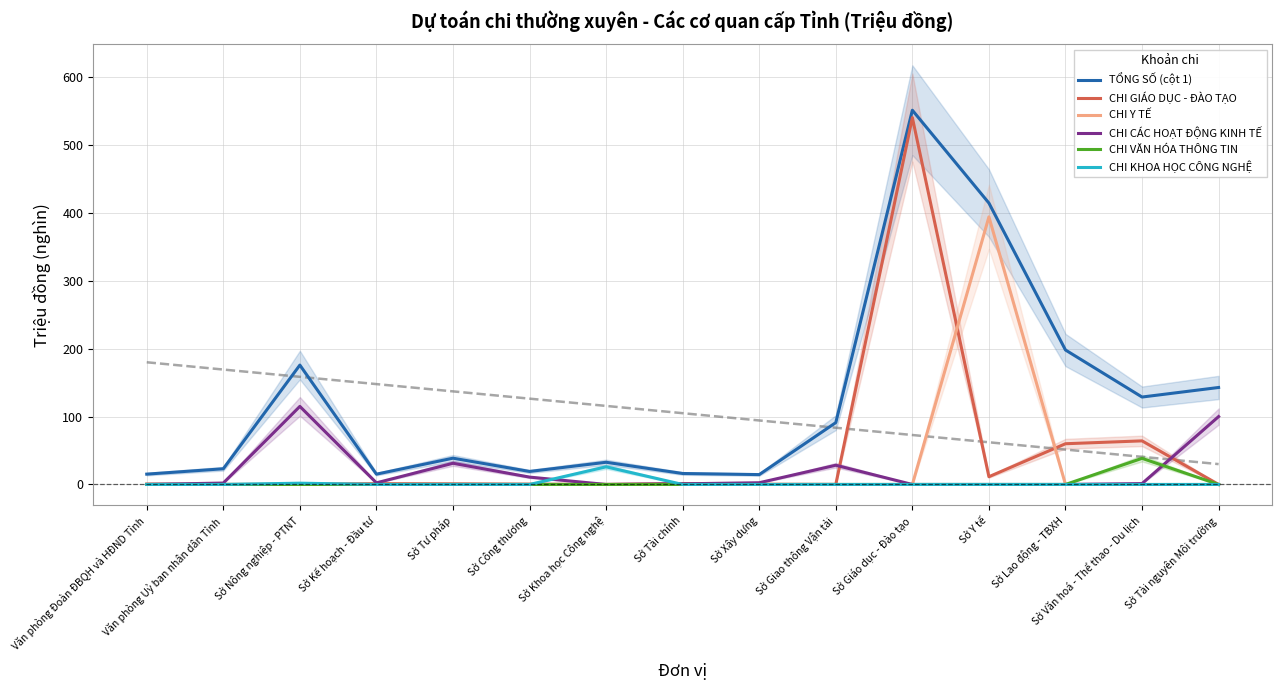

How many times do CHI Y TẾ and CHI GIÁO DỤC - ĐÀO TẠO cross each other?

2